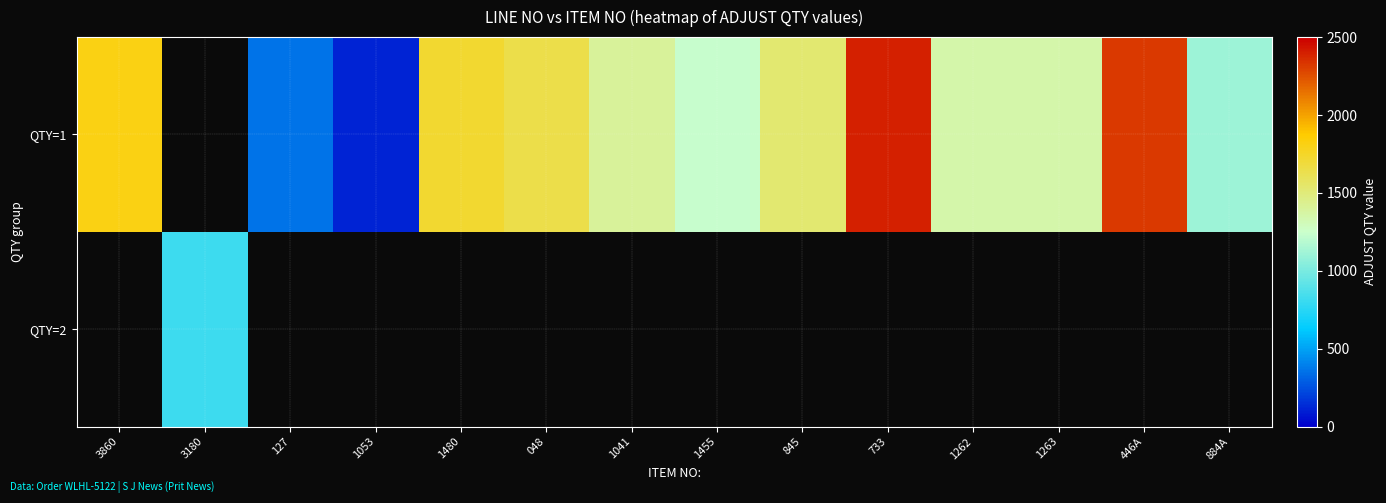

List the series in order of their overall mean, lowest first.

QTY=1, QTY=2